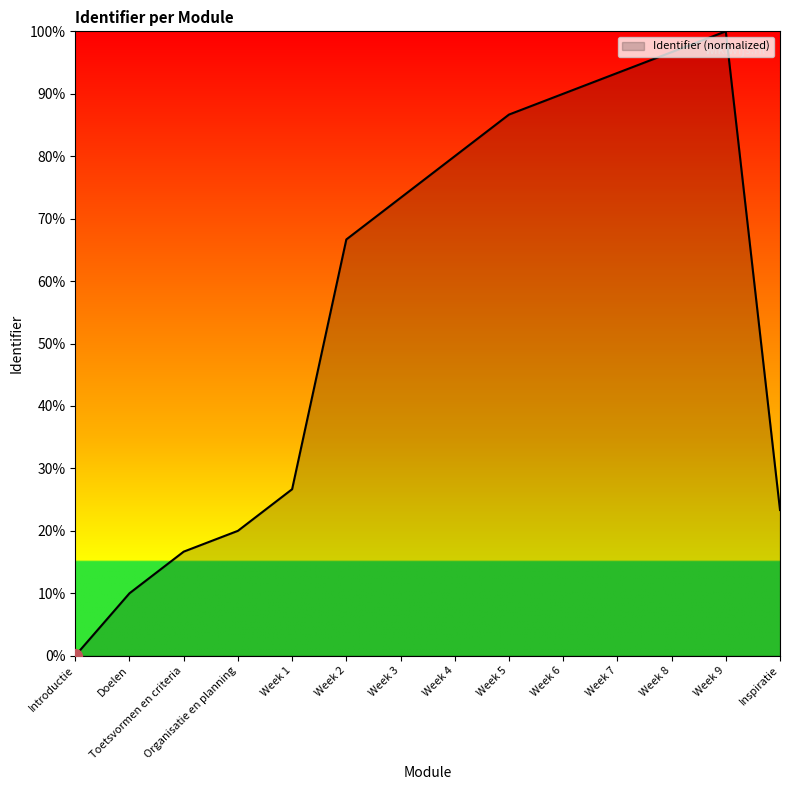

What is the ratio of the value at Week 7 to the value at Doelen?

9.3